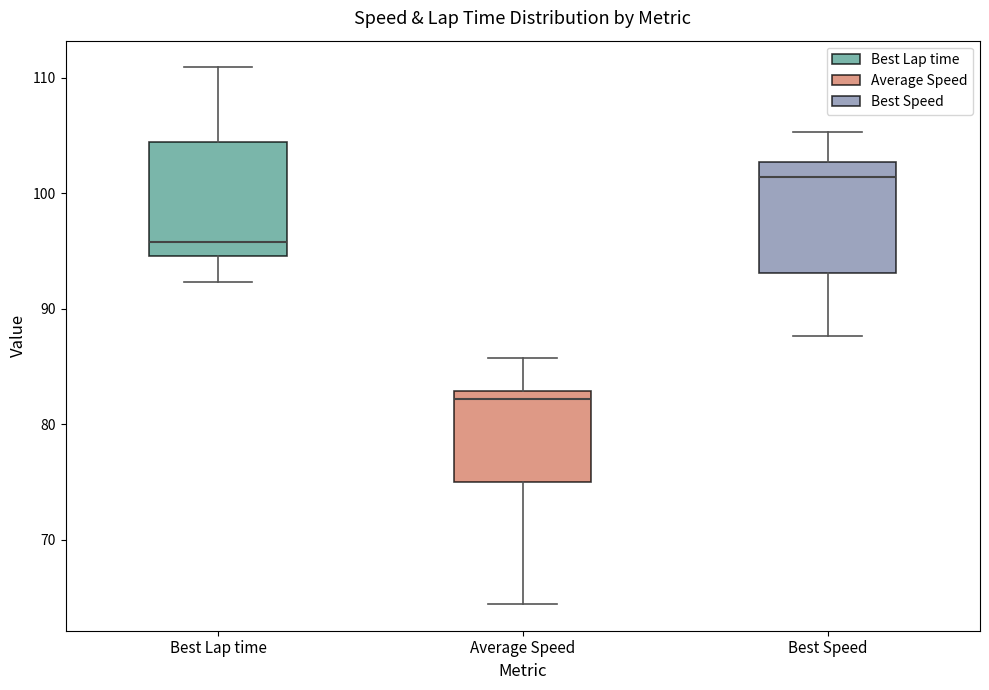

Where is the lower edge of the box for Average Speed on the y-axis? The values are not printed on the chart, so give them approximately, as read against the axis.

75